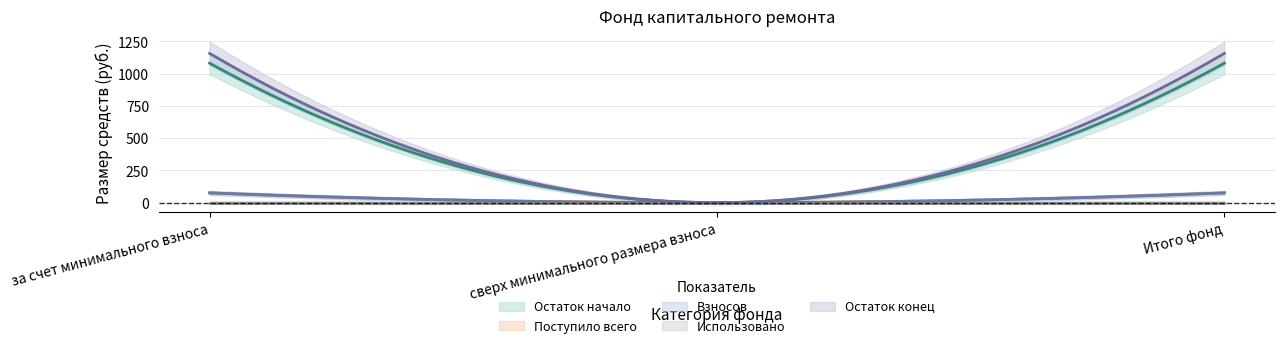

Is the value of Использовано at Итого фонд greater than the value of Остаток начало at Итого фонд?

No